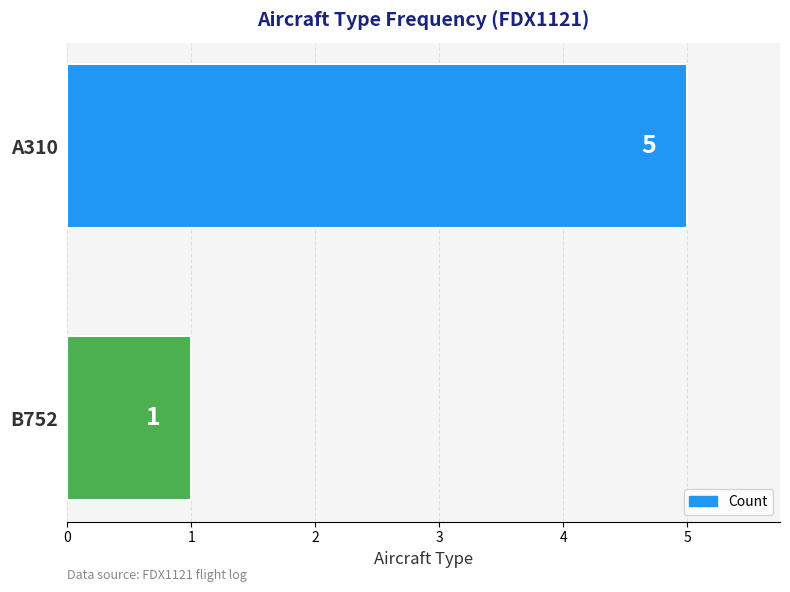

What is the average value?

3